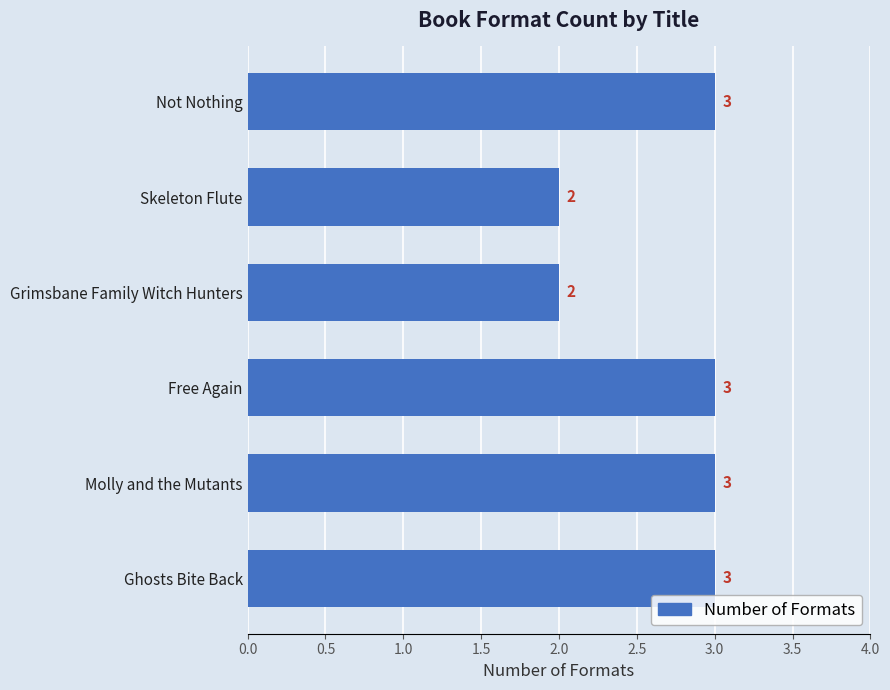

What is the value of the 5th bar from the top?

3